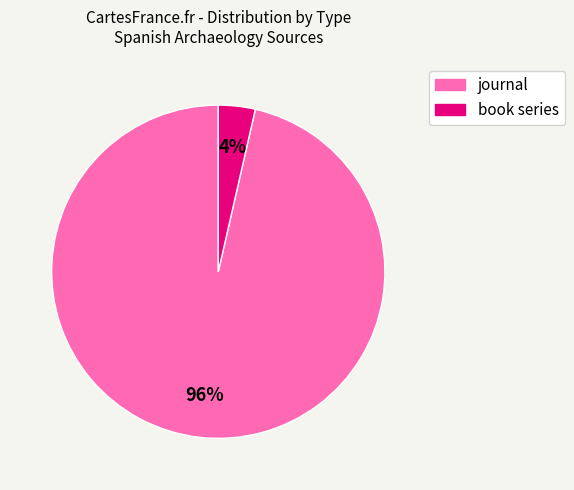

What is the largest slice in the pie chart?

journal